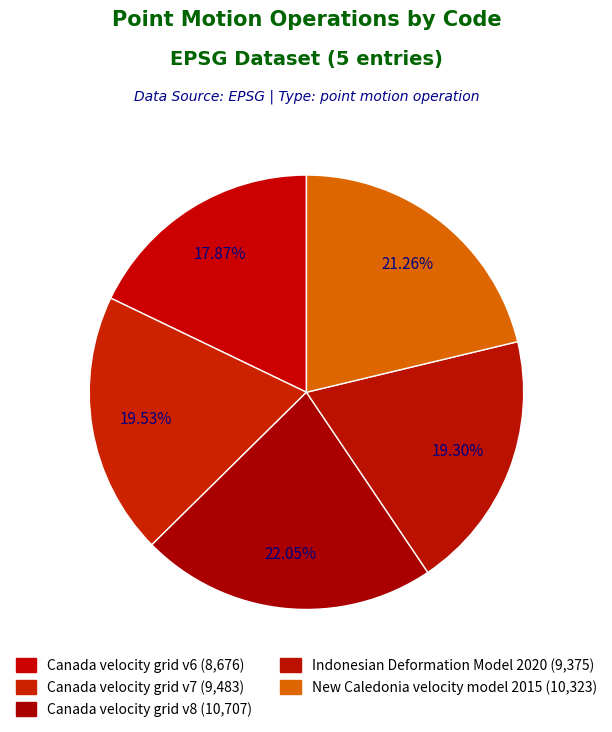

Which slice is the smallest?

Canada velocity grid v6